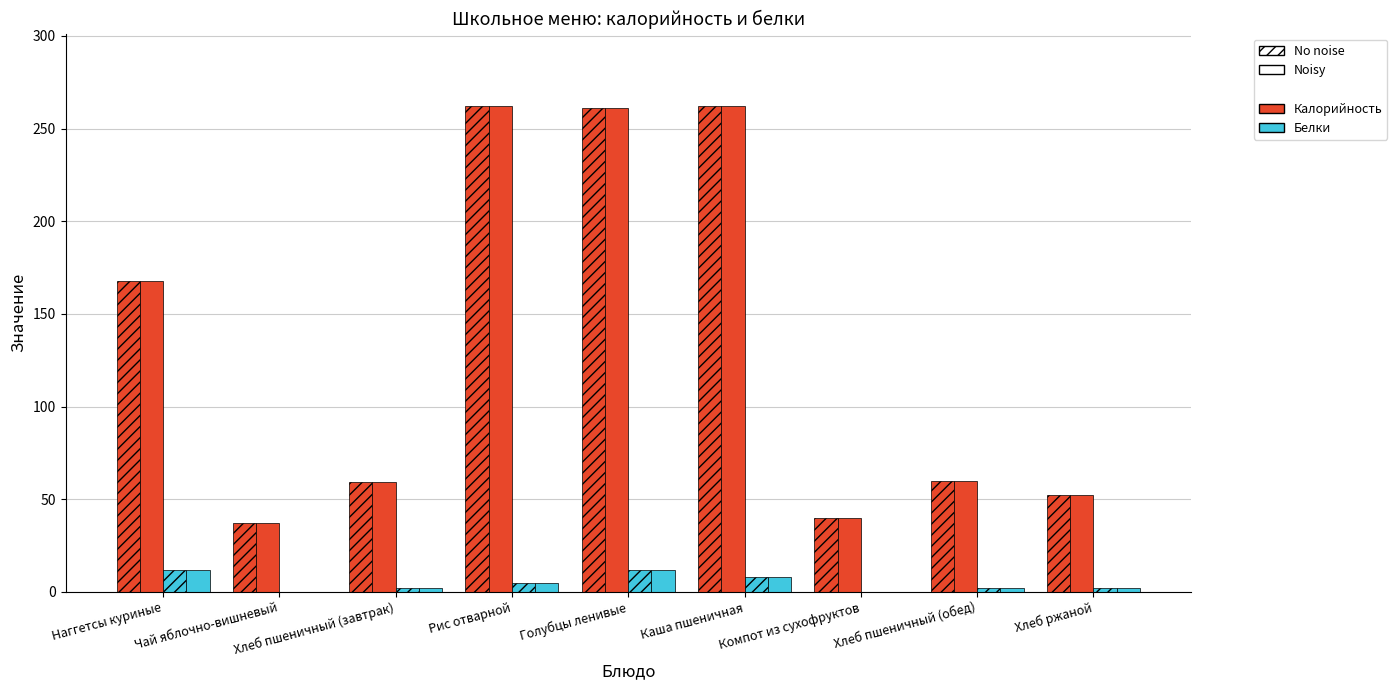

How many groups of bars are there?

9